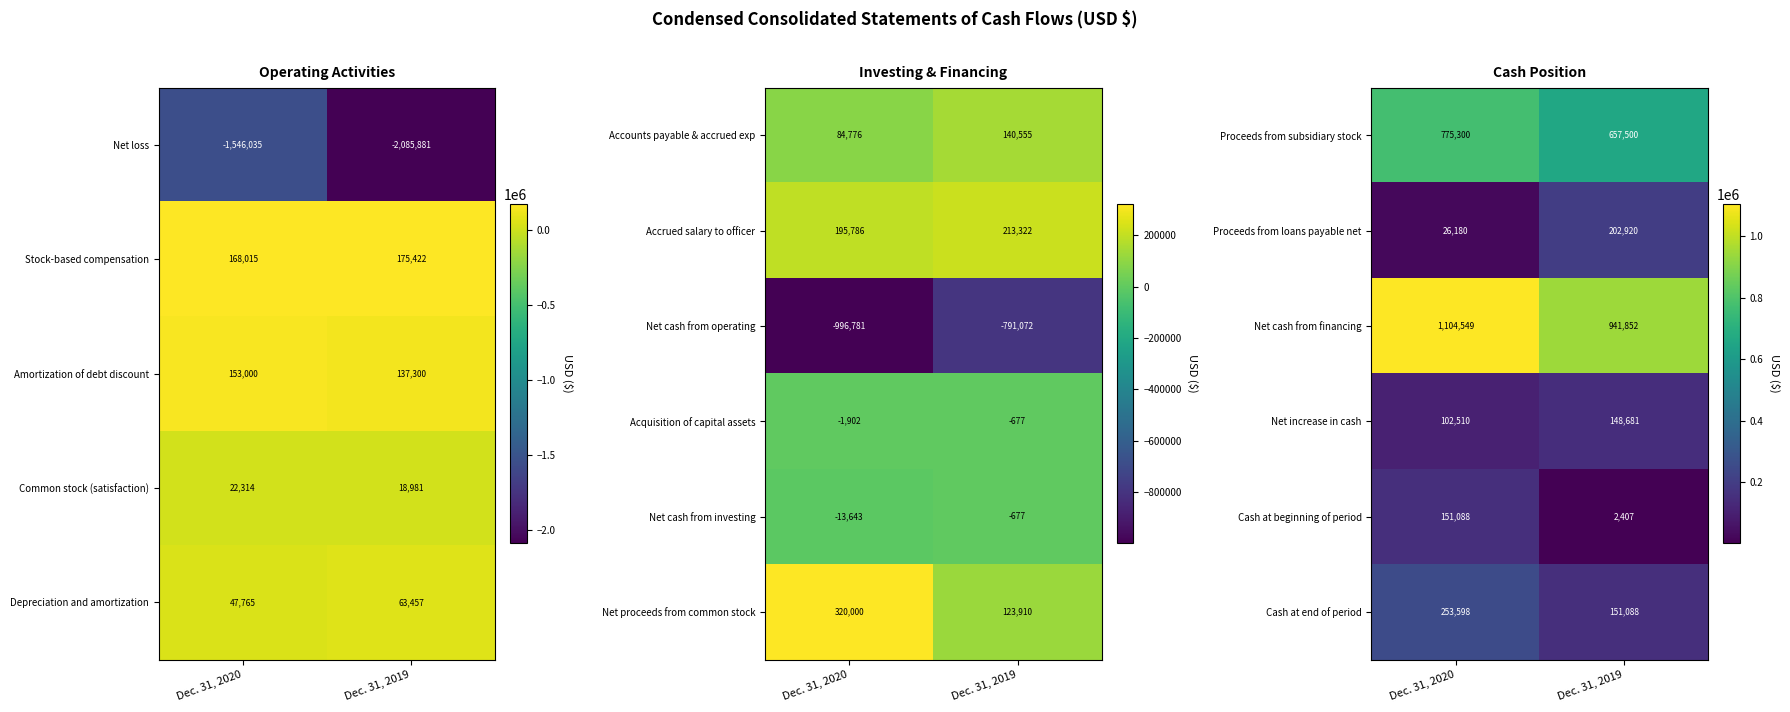

What is the difference between the maximum and minimum values in the Cash at end of period series?

102510